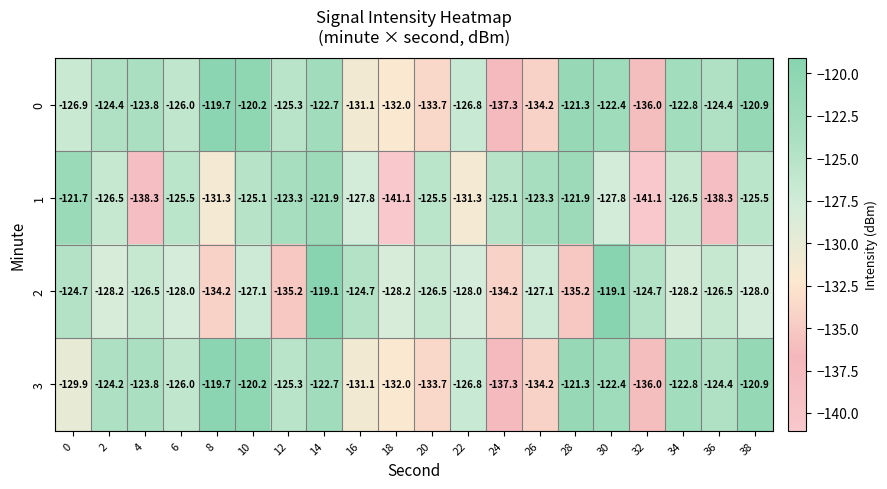

What is the minimum value for 0?

-137.3